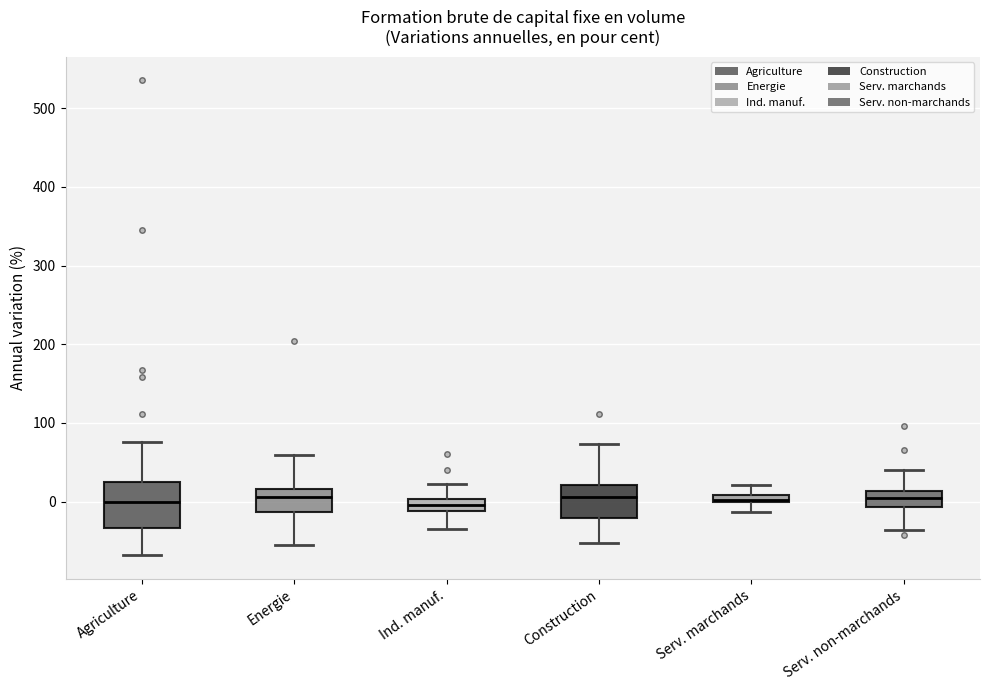

Where does the upper whisker of the box for Serv. marchands end on the y-axis? The values are not printed on the chart, so give them approximately, as read against the axis.

20